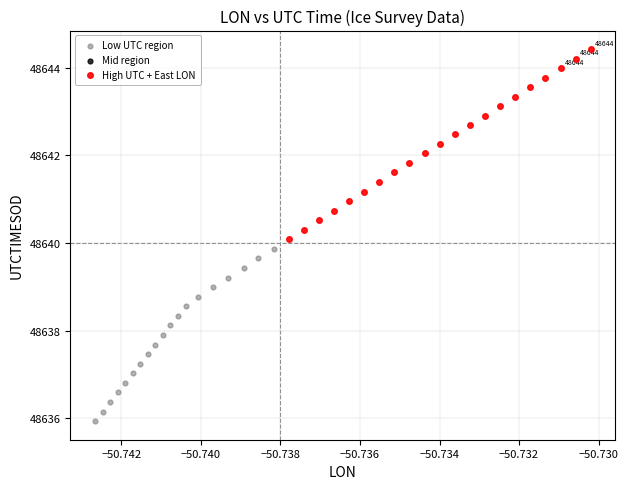

Which series contains the lowest Y value?

Low UTC region